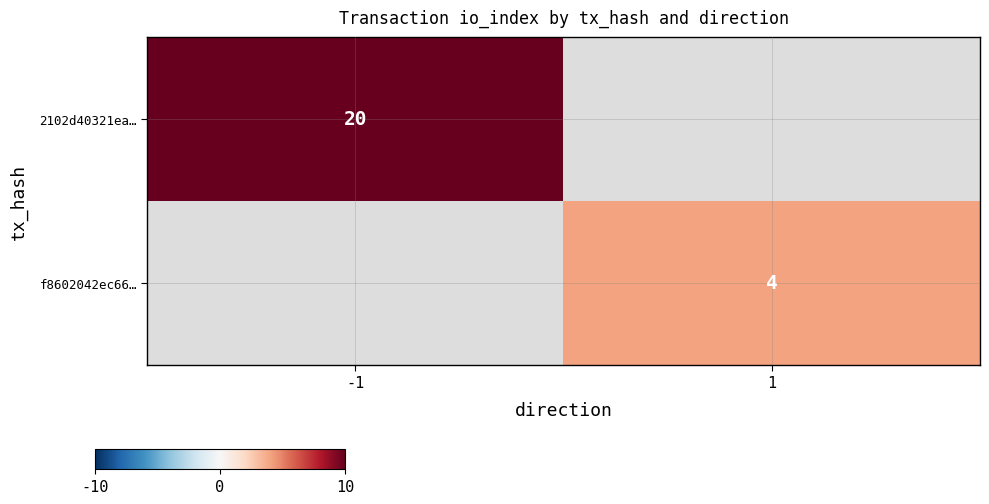

Count the number of categories in the chart.

2